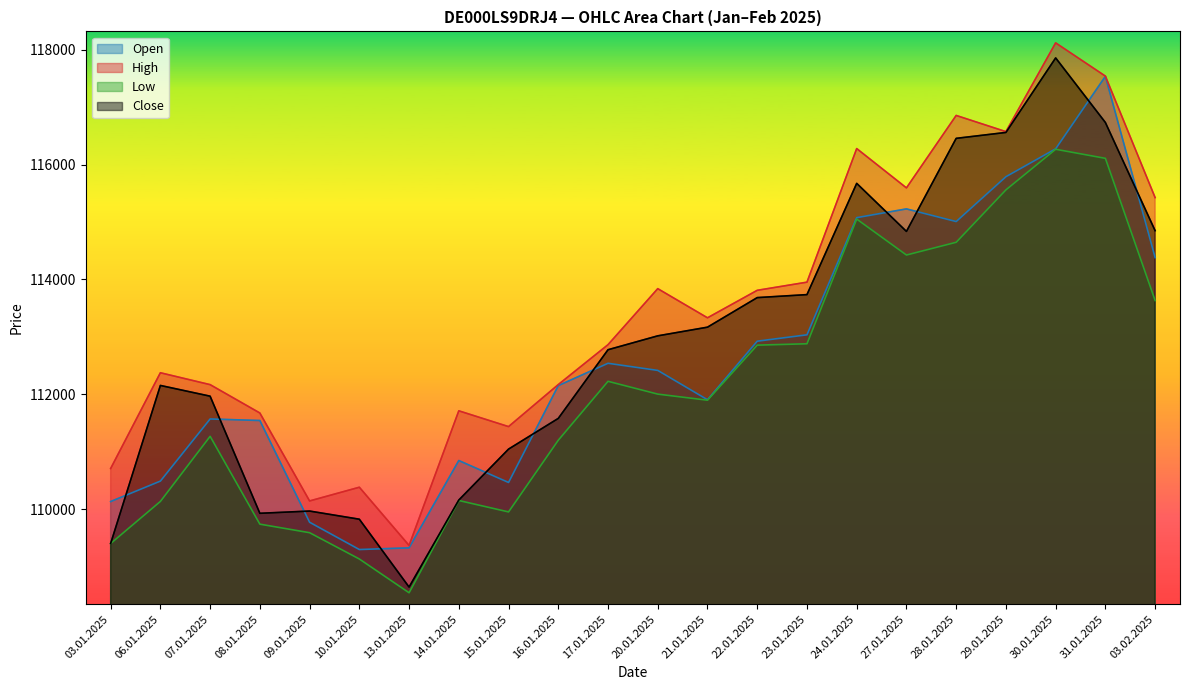

How many data points in Close are less than 113018?

11